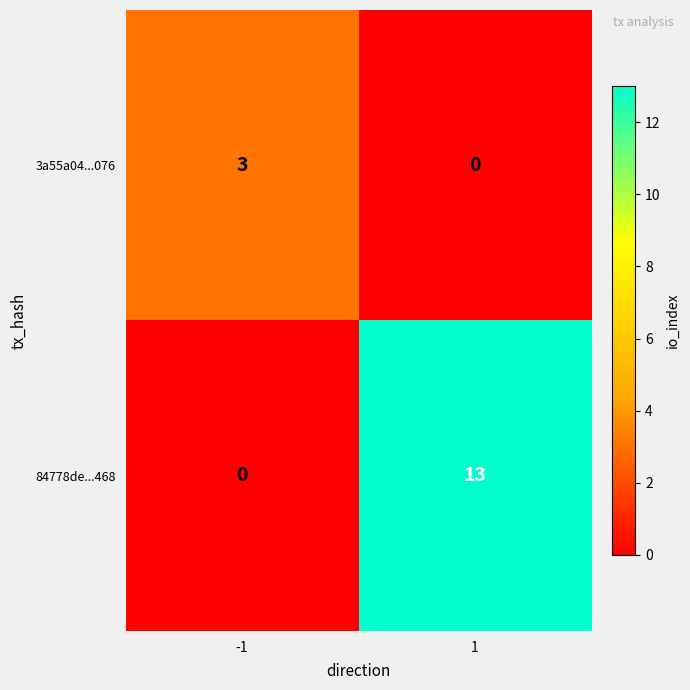

Which category has the highest value across all series?

1